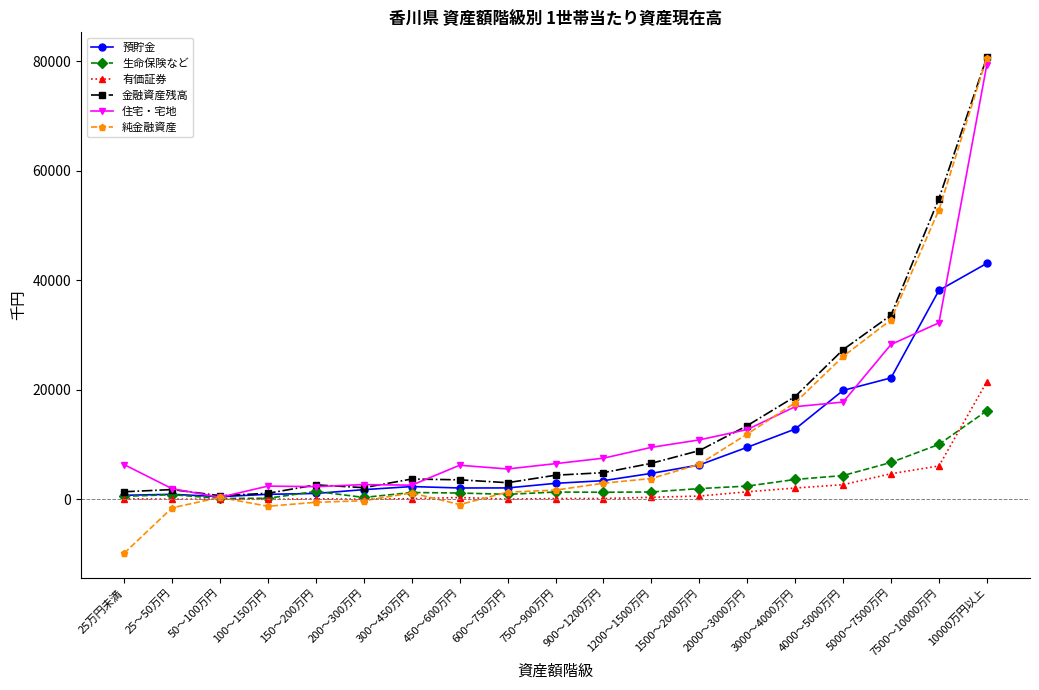

True or false: 有価証券 has more than 1 interior local peaks.

True